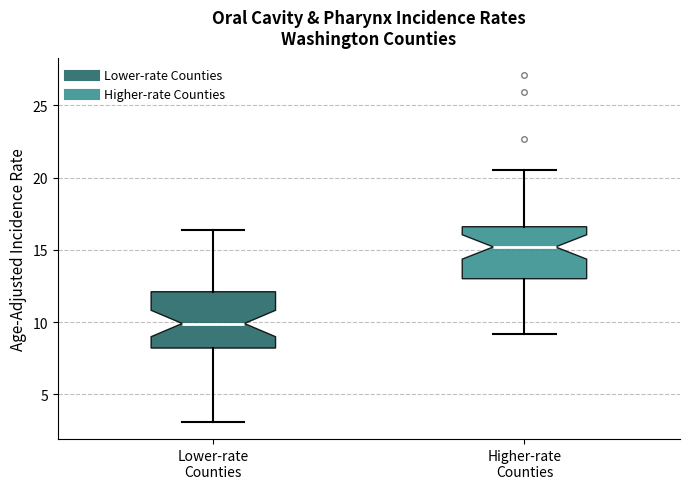

Which box has the lowest median line?

Lower-rate Counties